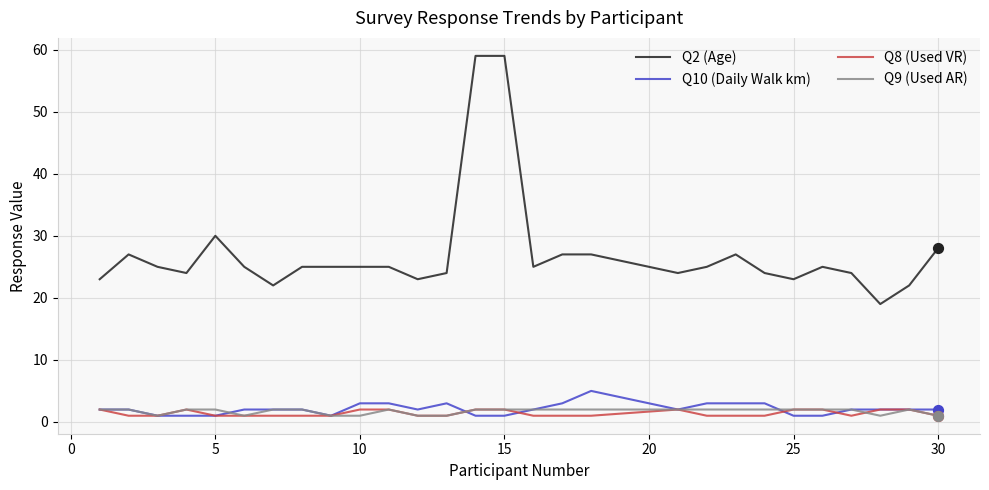

Which series has the widest spread of values?

Q2 (Age)